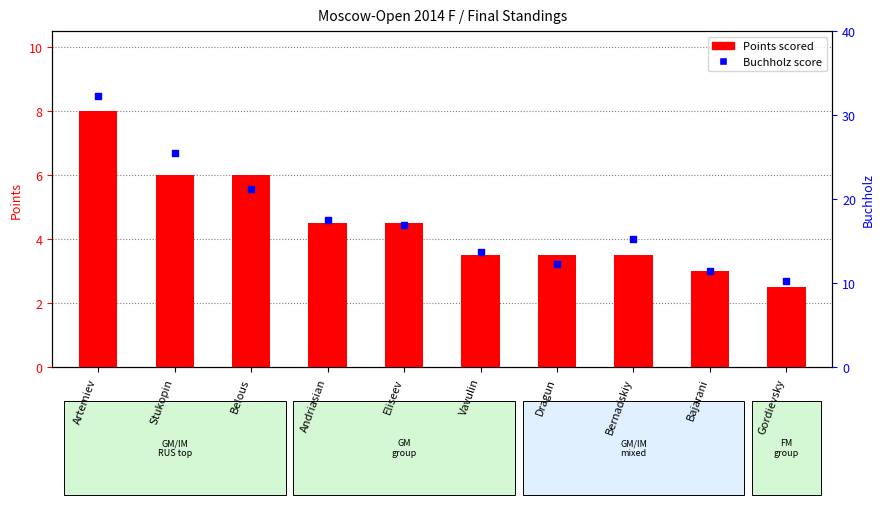

At how many categories does at least one series exceed 9?

10